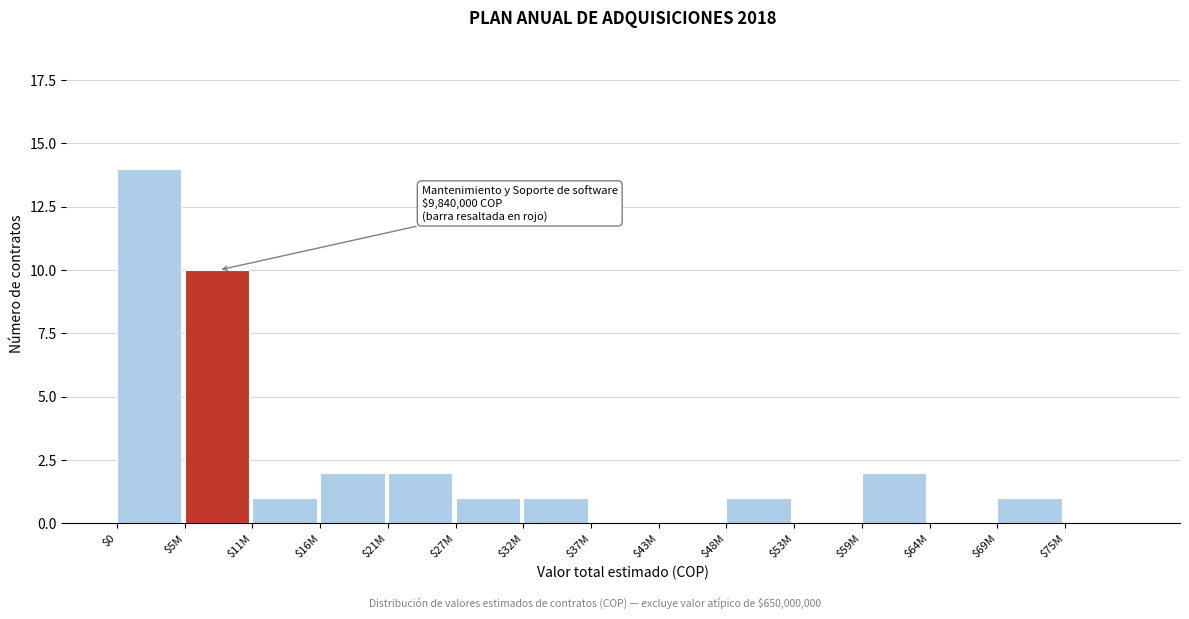

What is the sum of all values?

35